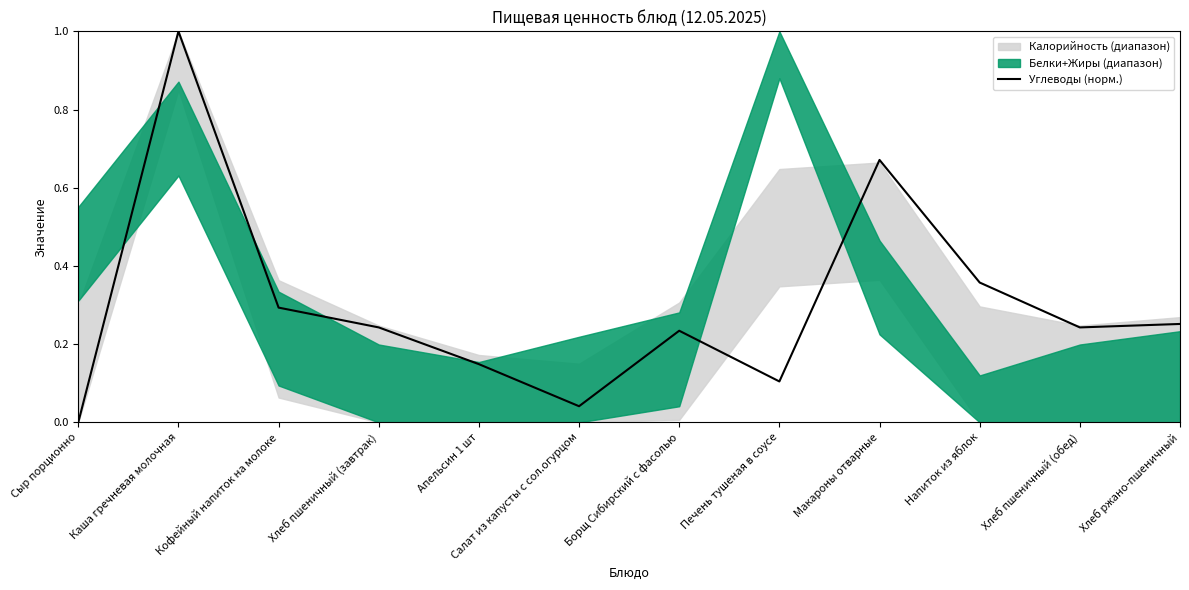

True or false: there are more than 1 points higher than both neighbors.

True